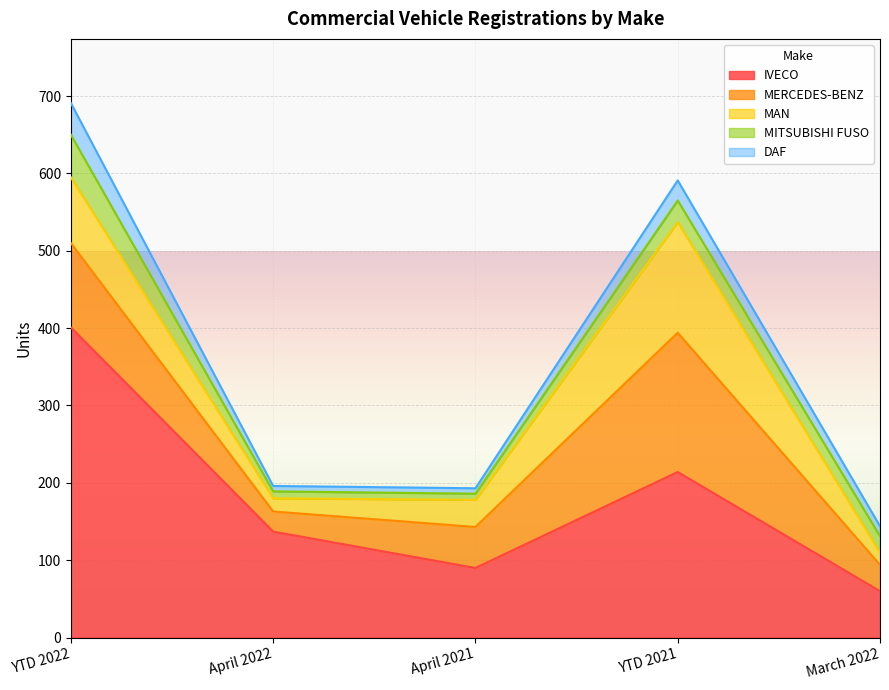

What is the spread (max minus min) of values at April 2022?

130